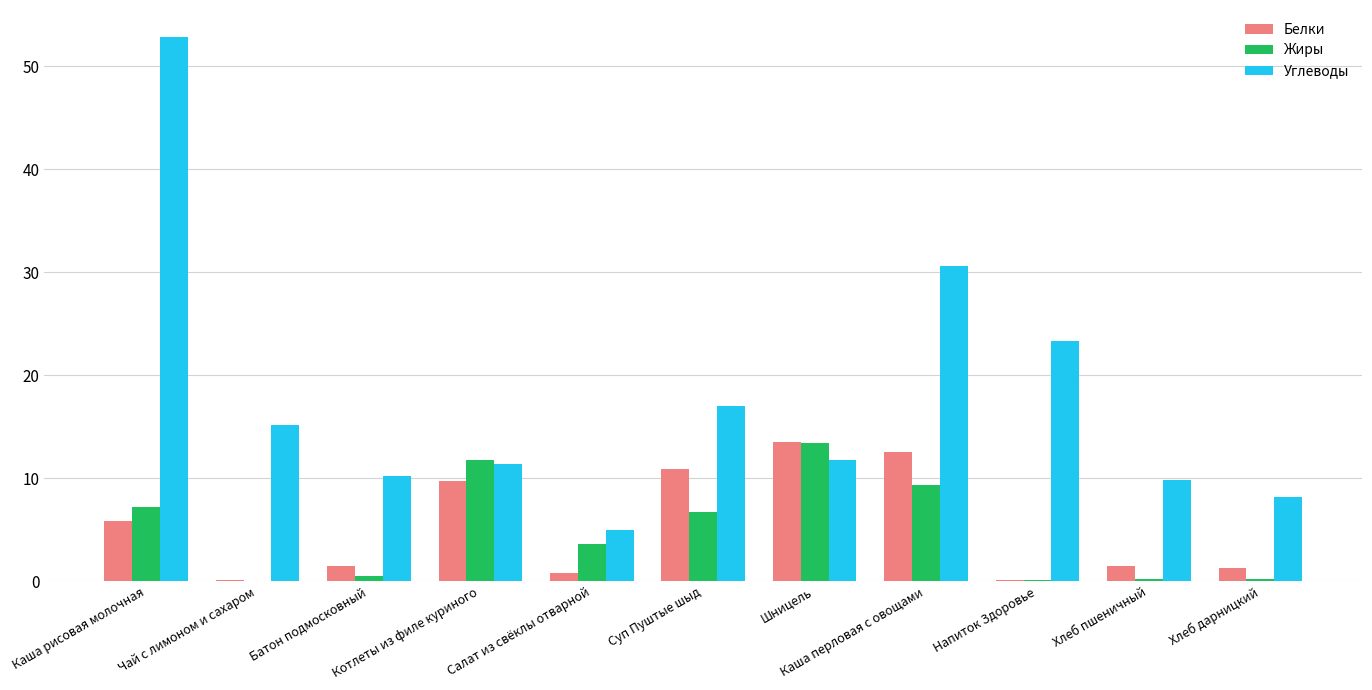

Is the value of Жиры at Хлеб дарницкий greater than the value of Белки at Суп Пуштые шыд?

No